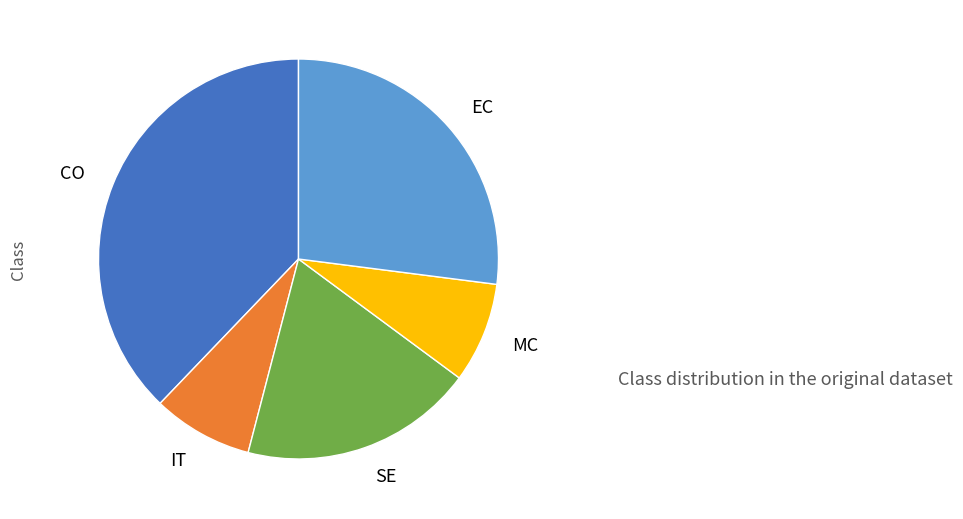

Do EC and MC together represent more than half of the pie?

No